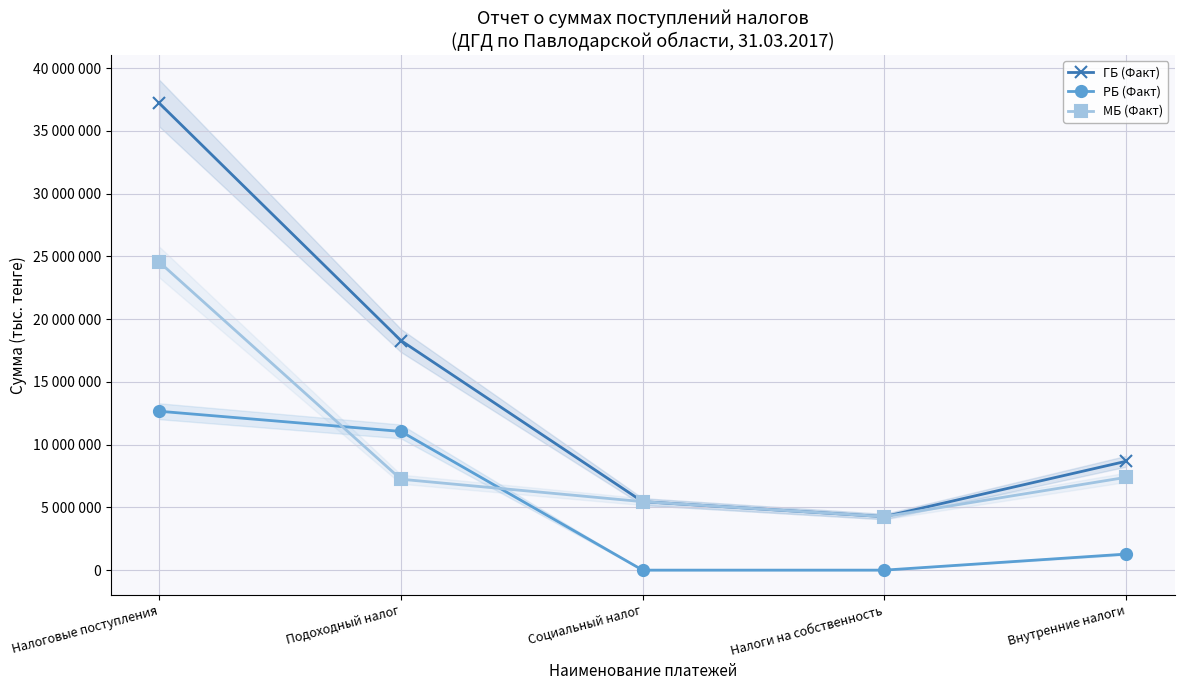

Which category has the highest value in the РБ (Факт) series?

Налоговые поступления